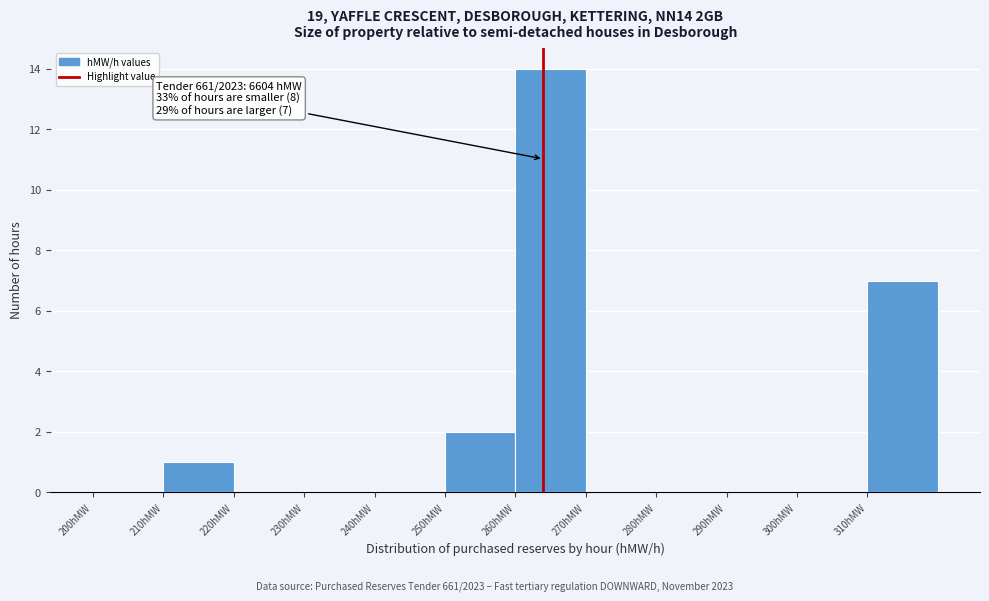

Over which range of the x-axis is the bar tallest?

260 to 270